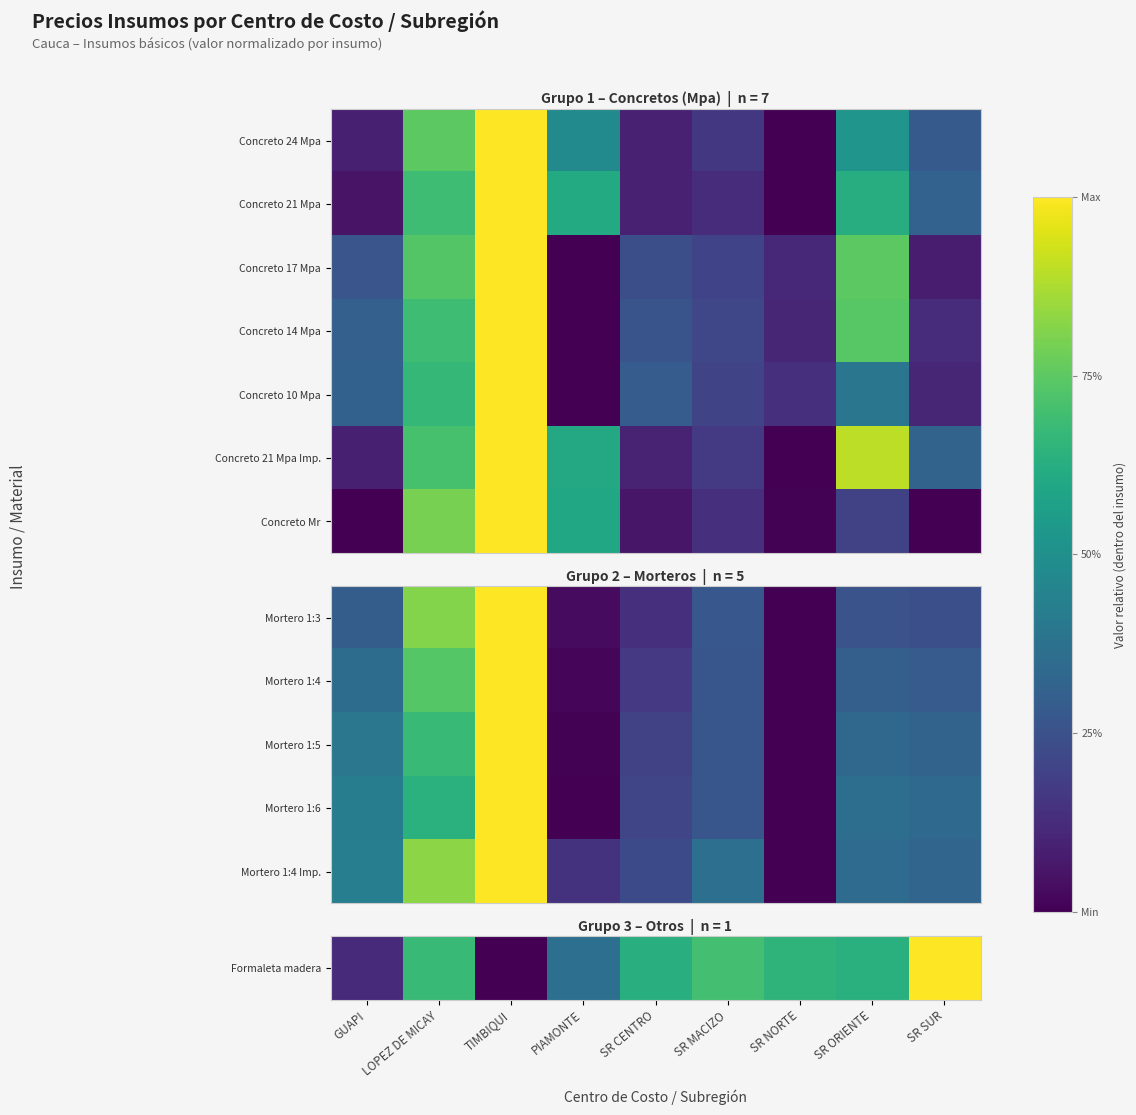

Is the value of Concreto Mr at PIAMONTE greater than the value of Concreto 21 Mpa Imp. at SR CENTRO?

Yes